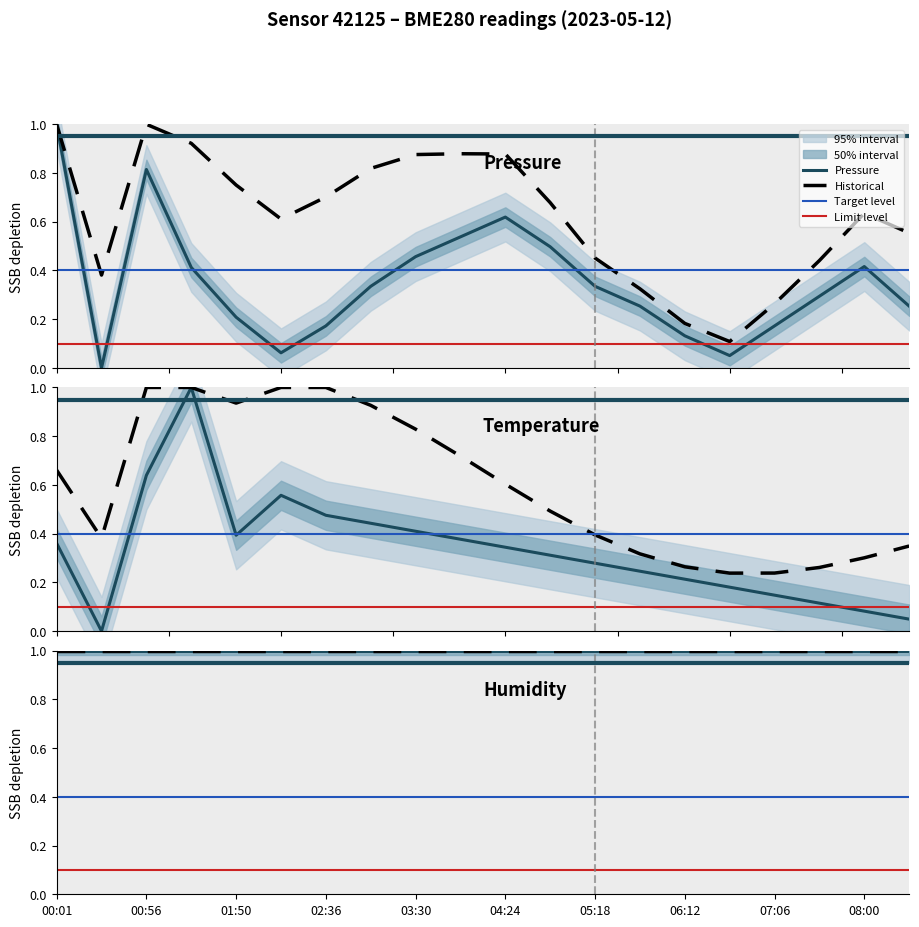

What is the label of the 15th point from the right?

02:09